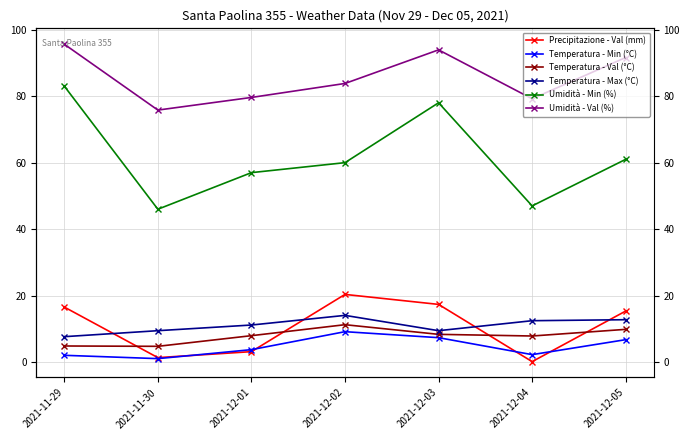

What is the label of the 3rd point from the left?

2021-12-01